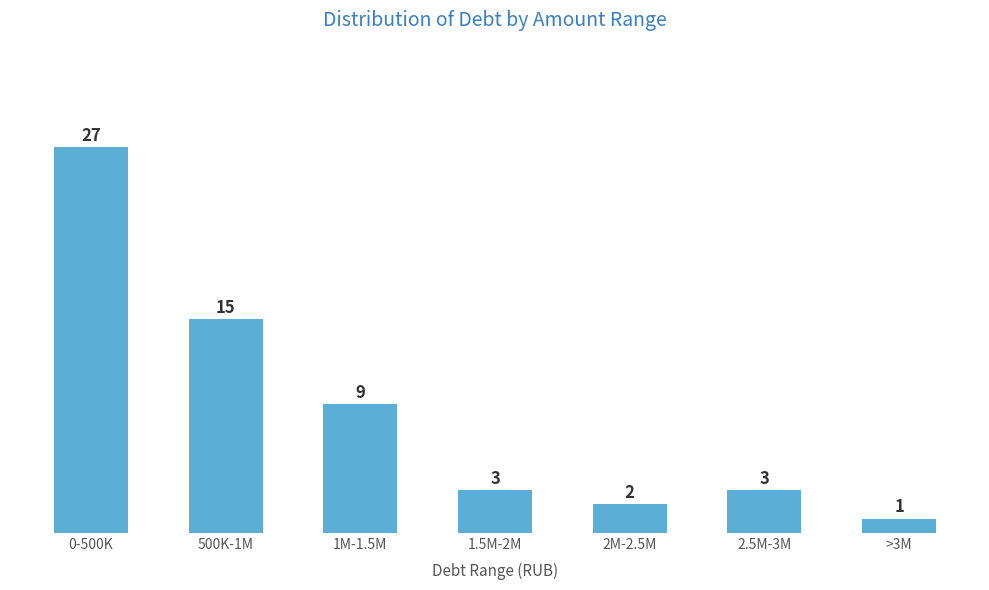

Reading right to left, extract all data points from this chart.

>3M=1	2.5M-3M=3	2M-2.5M=2	1.5M-2M=3	1M-1.5M=9	500K-1M=15	0-500K=27